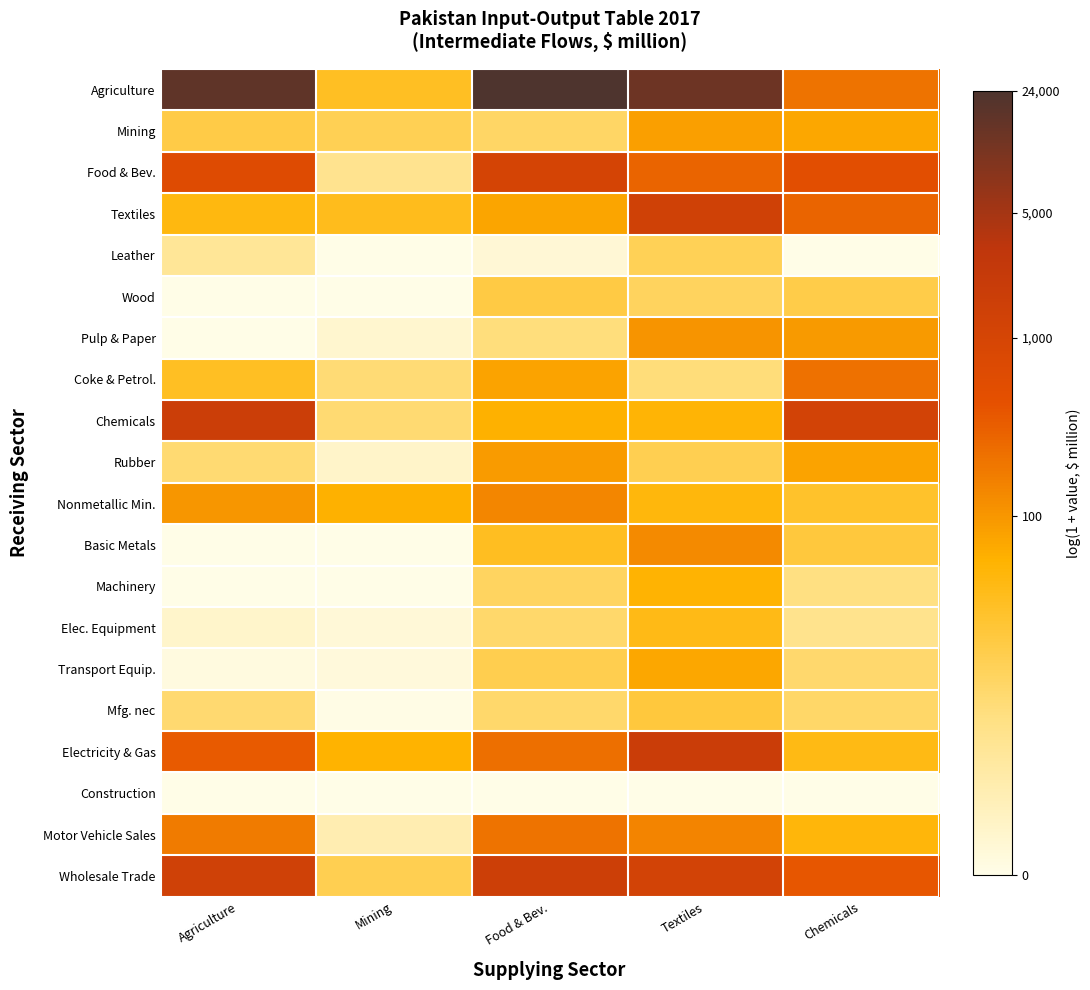

The Leather series shows 0.1 at Food & Bev.. True or false?

False